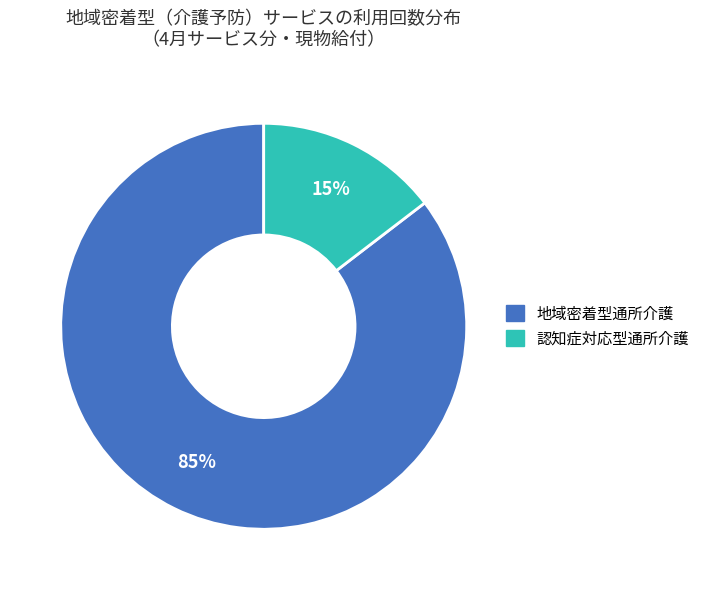

Combined, do 地域密着型通所介護 and 認知症対応型通所介護 account for over 50%?

Yes